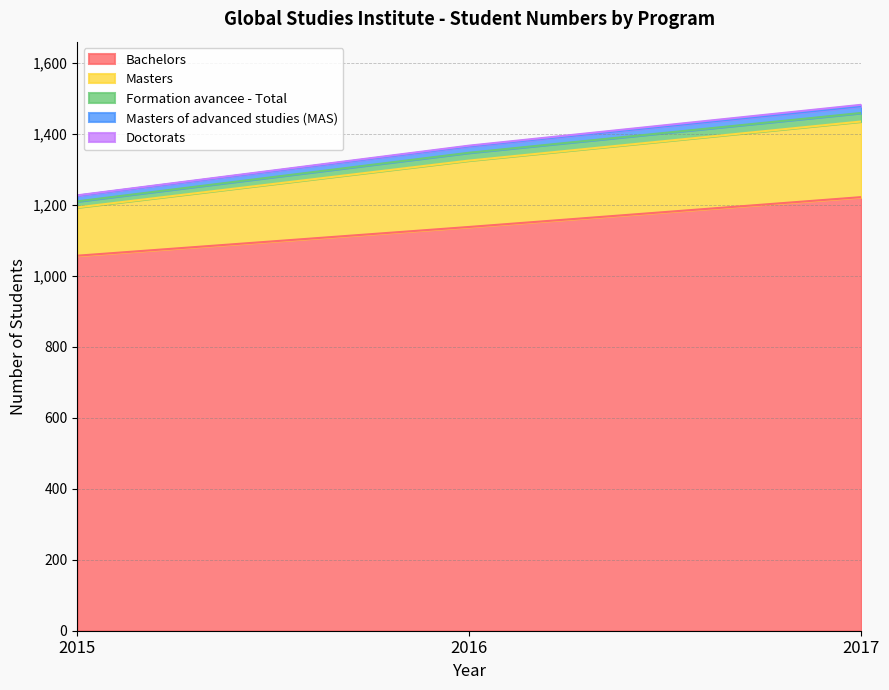

List the labels in order of Bachelors value, smallest first.

2015, 2016, 2017